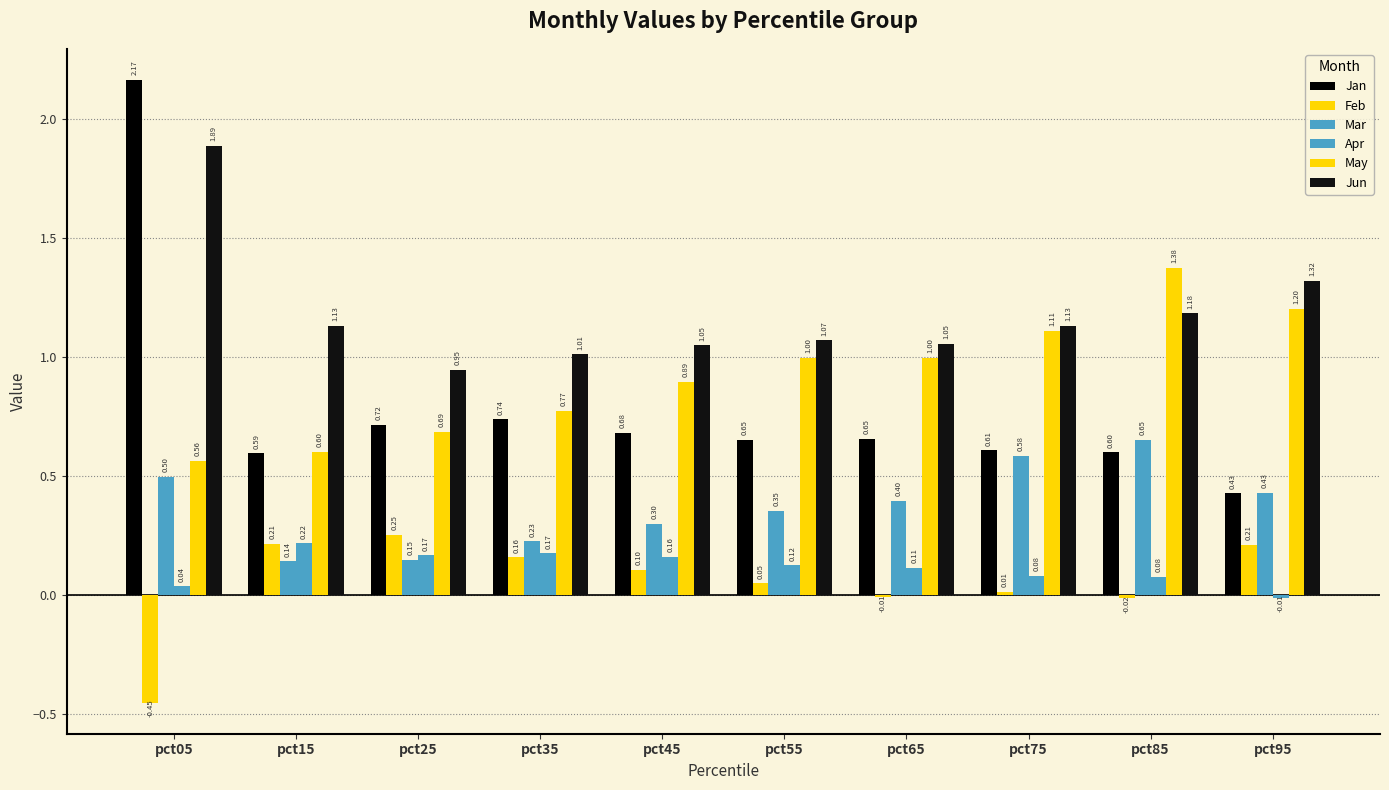

How many groups of bars are there?

10